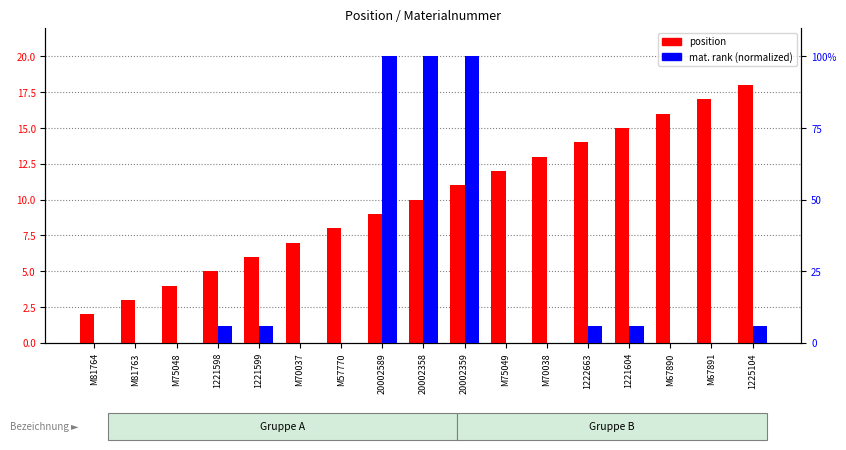

List the labels in order of mat. rank value, smallest first.

M57770, M67890, M67891, M70037, M70038, M75048, M75049, M81763, M81764, 1221598, 1221599, 1221604, 1222663, 1225104, 20002358, 20002359, 20002589